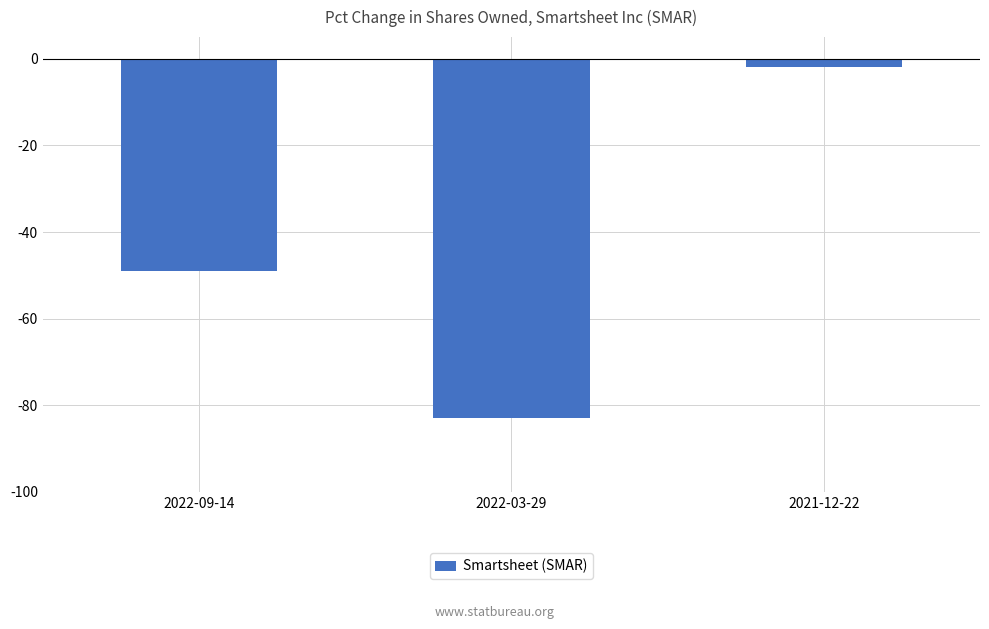

At which label does the data first exceed -49?

2021-12-22